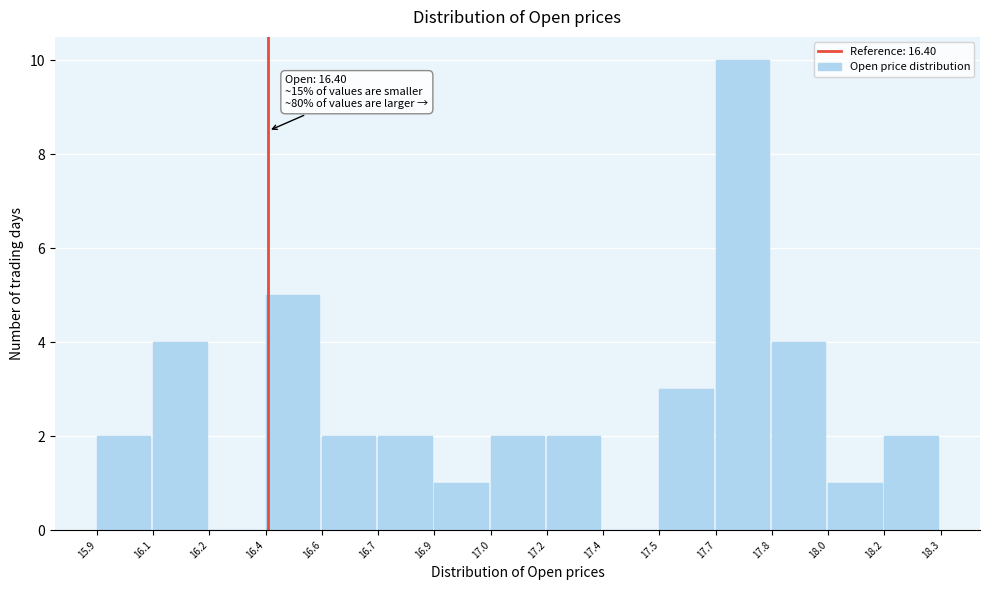

Reading left to right, transcribe all the data shown in this chart.

15.9=2	16.1=4	16.2=0	16.4=5	16.6=2	16.7=2	16.9=1	17.0=2	17.2=2	17.4=0	17.5=3	17.7=10	17.8=4	18.0=1	18.2=2